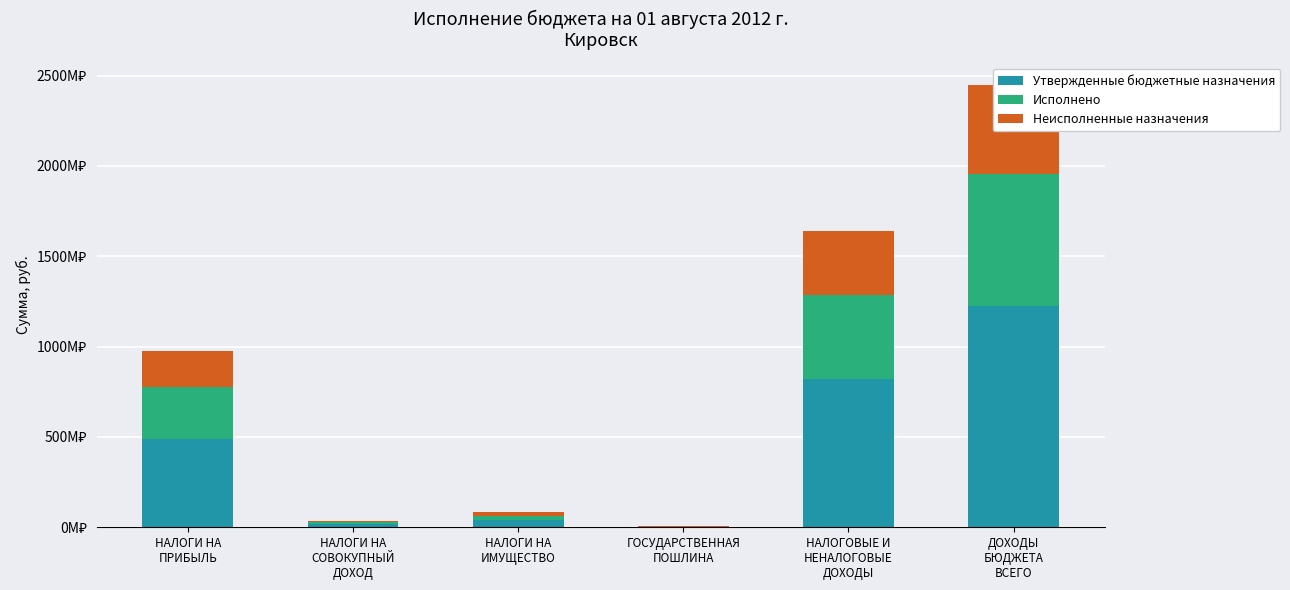

At which label is Утвержденные бюджетные назначения closest to 613361046?

НАЛОГИ НА
ПРИБЫЛЬ